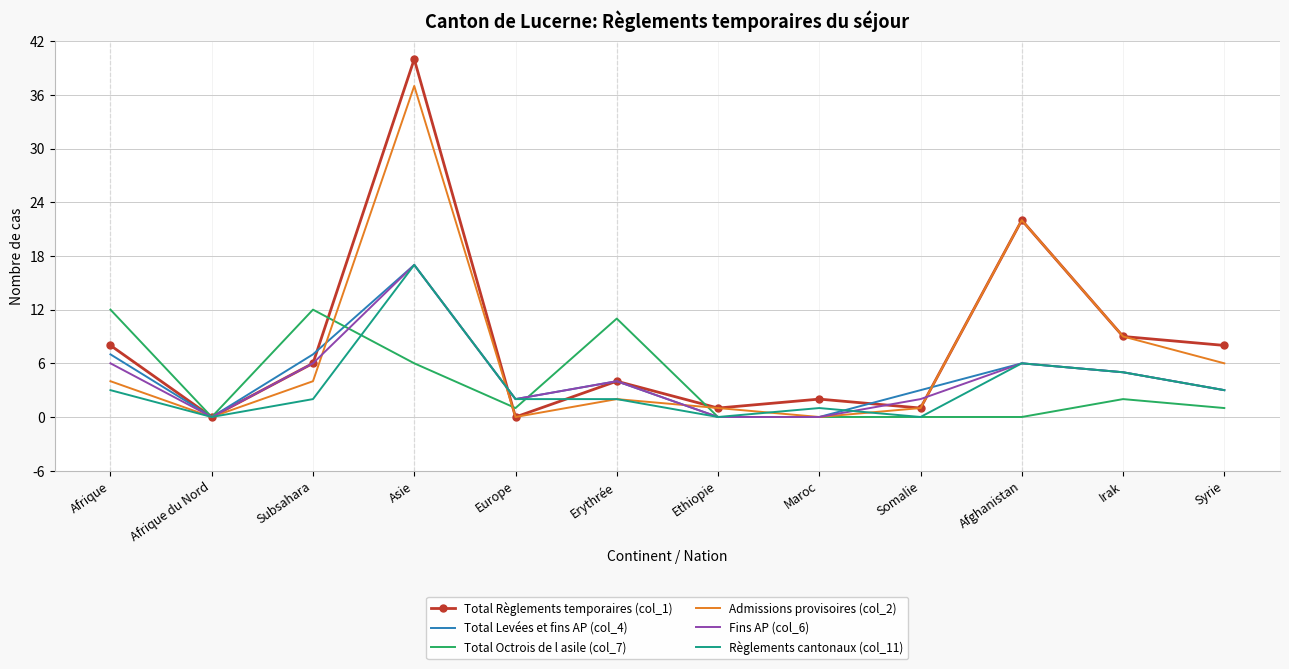

What is the sum of all Total Octrois de l asile (col_7) values?

45